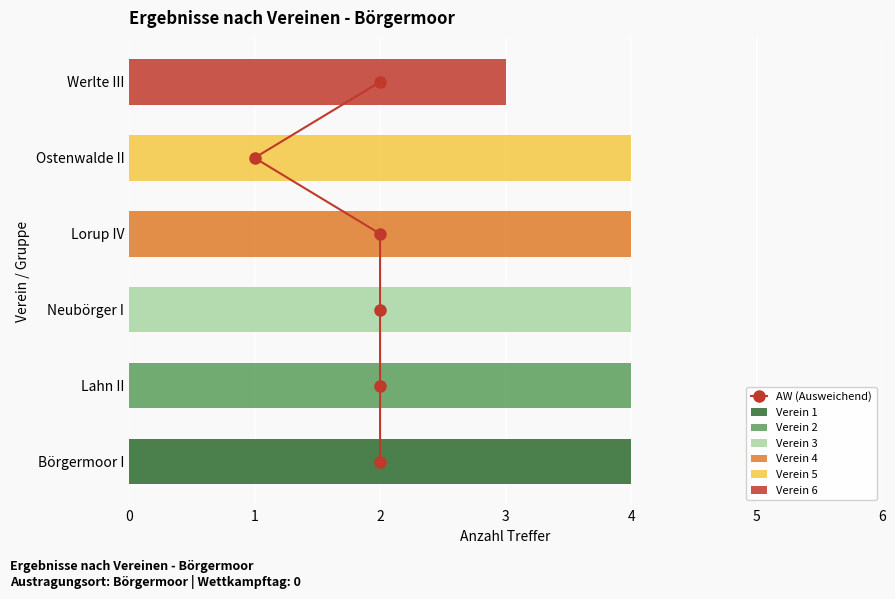

Is the value of Verein 2 at Ostenwalde II greater than the value of Verein 4 at Werlte III?

No